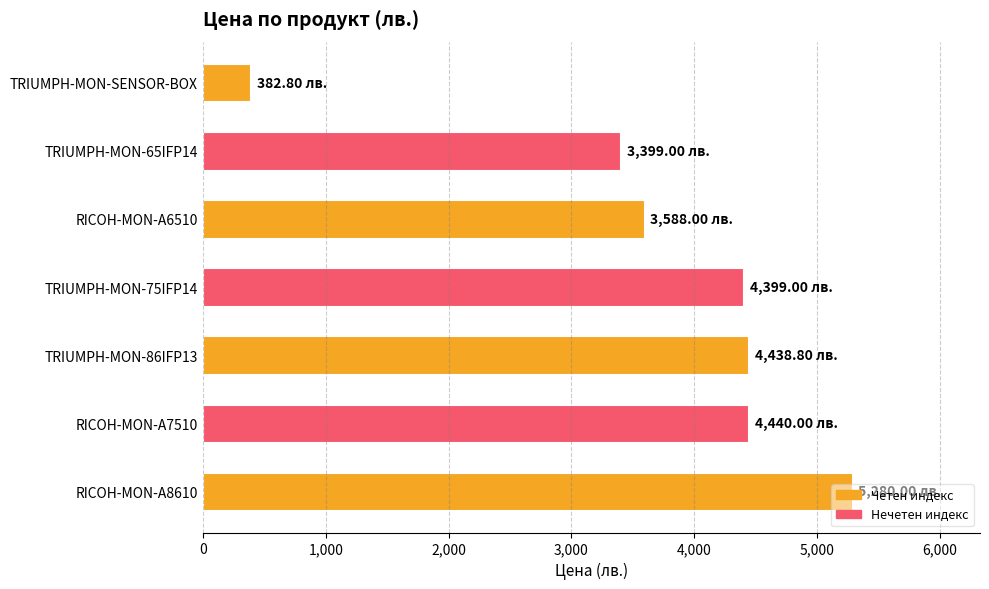

What is the sum of the values at TRIUMPH-MON-SENSOR-BOX and TRIUMPH-MON-86IFP13?

4821.6